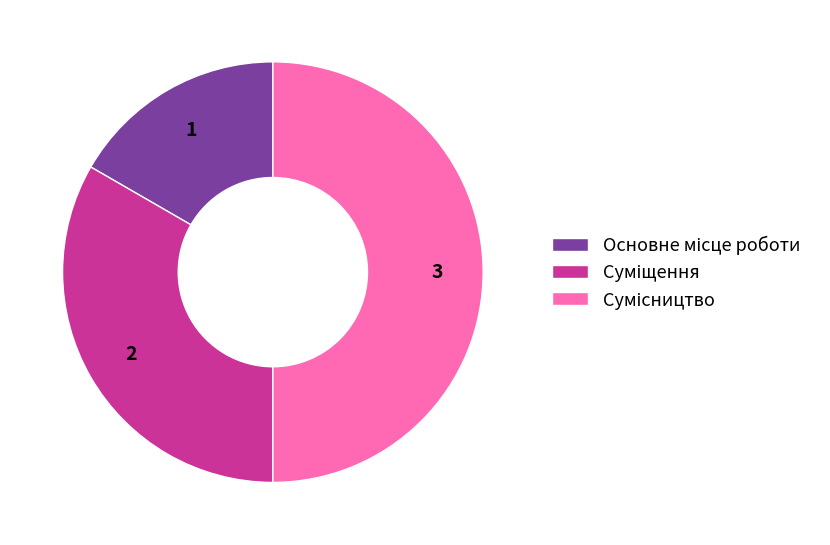

The Суміщення slice represents 40% of the pie. True or false?

False